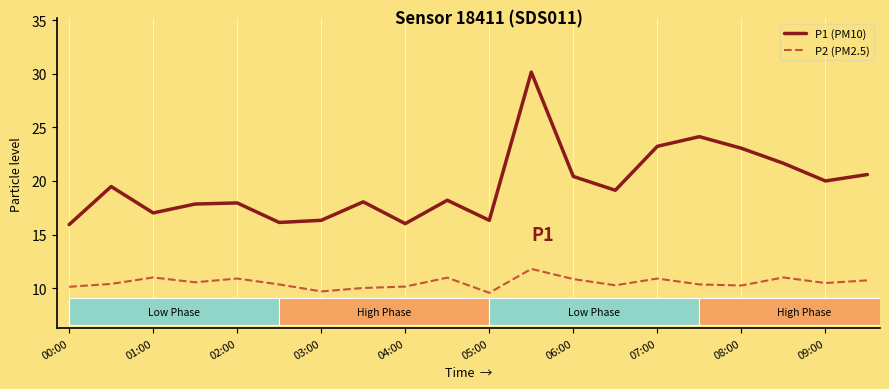

Rank the series by their maximum value, from highest to lowest.

P1 (PM10), P2 (PM2.5)